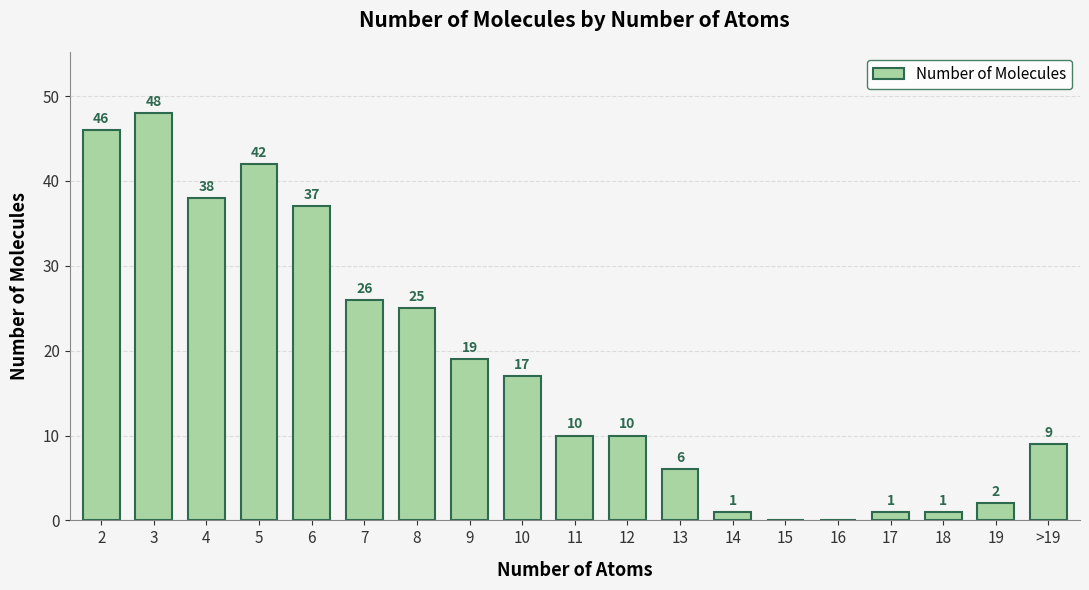

Which has a higher value, >19 or 12?

12